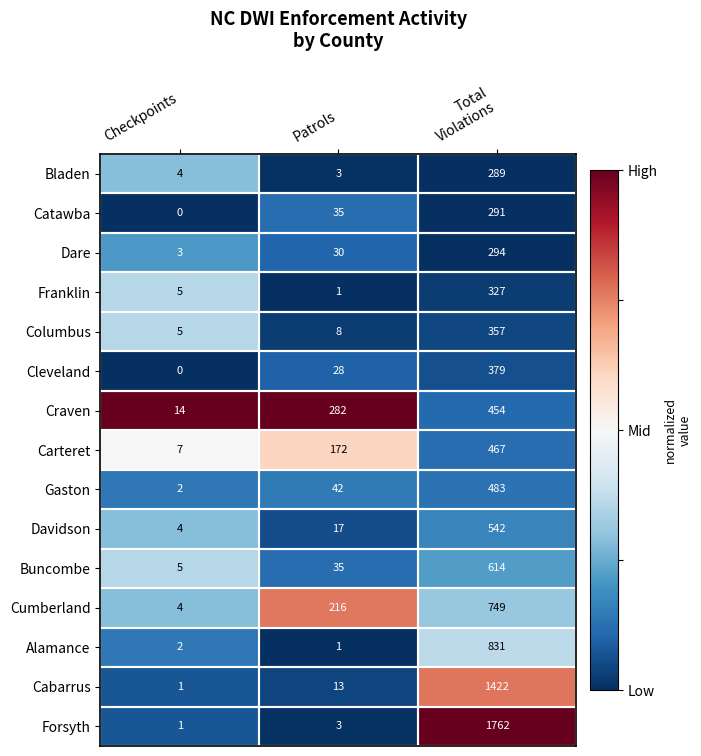

What is the total value across all series at Total
Violations?

9261